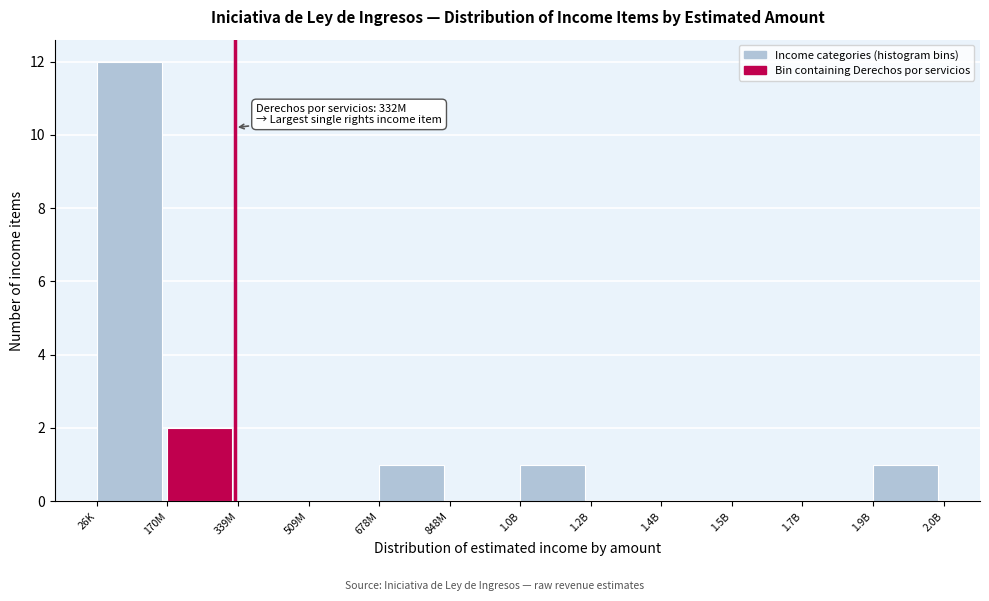

Reading right to left, what are all the values shown in this chart?

1.9B=1	1.7B=0	1.5B=0	1.4B=0	1.2B=0	1.0B=1	848M=0	678M=1	509M=0	339M=0	170M=2	26K=12